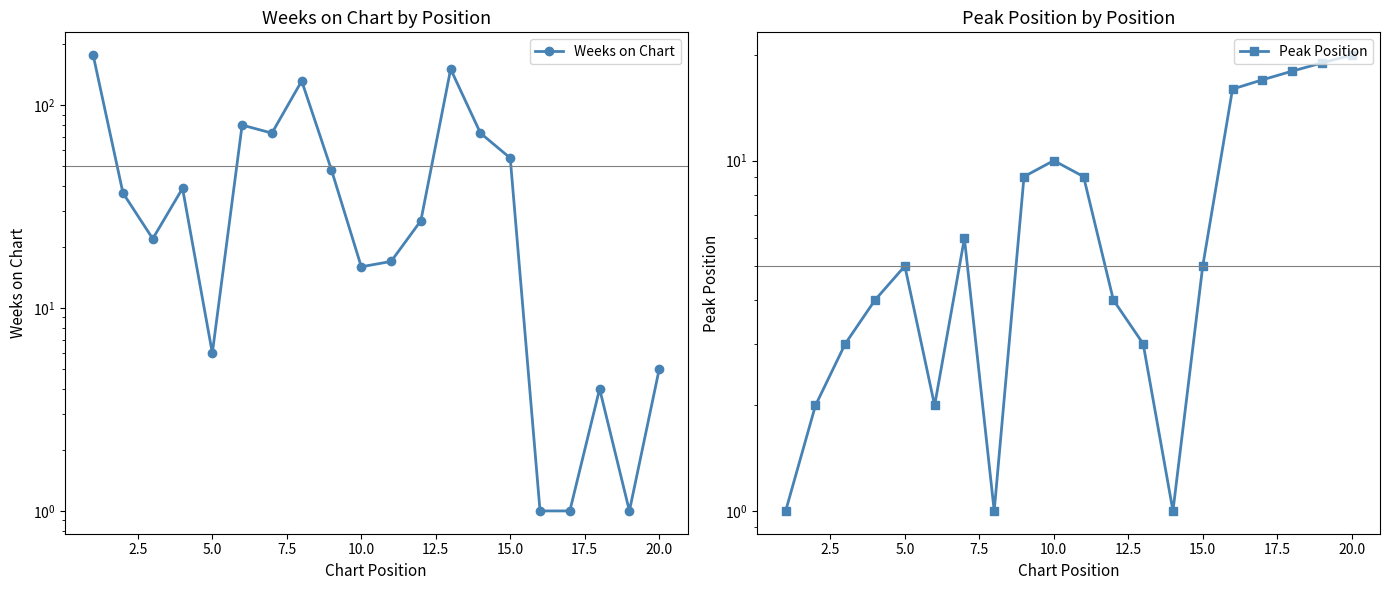

True or false: Peak Position and Weeks on Chart intersect in this chart.

True